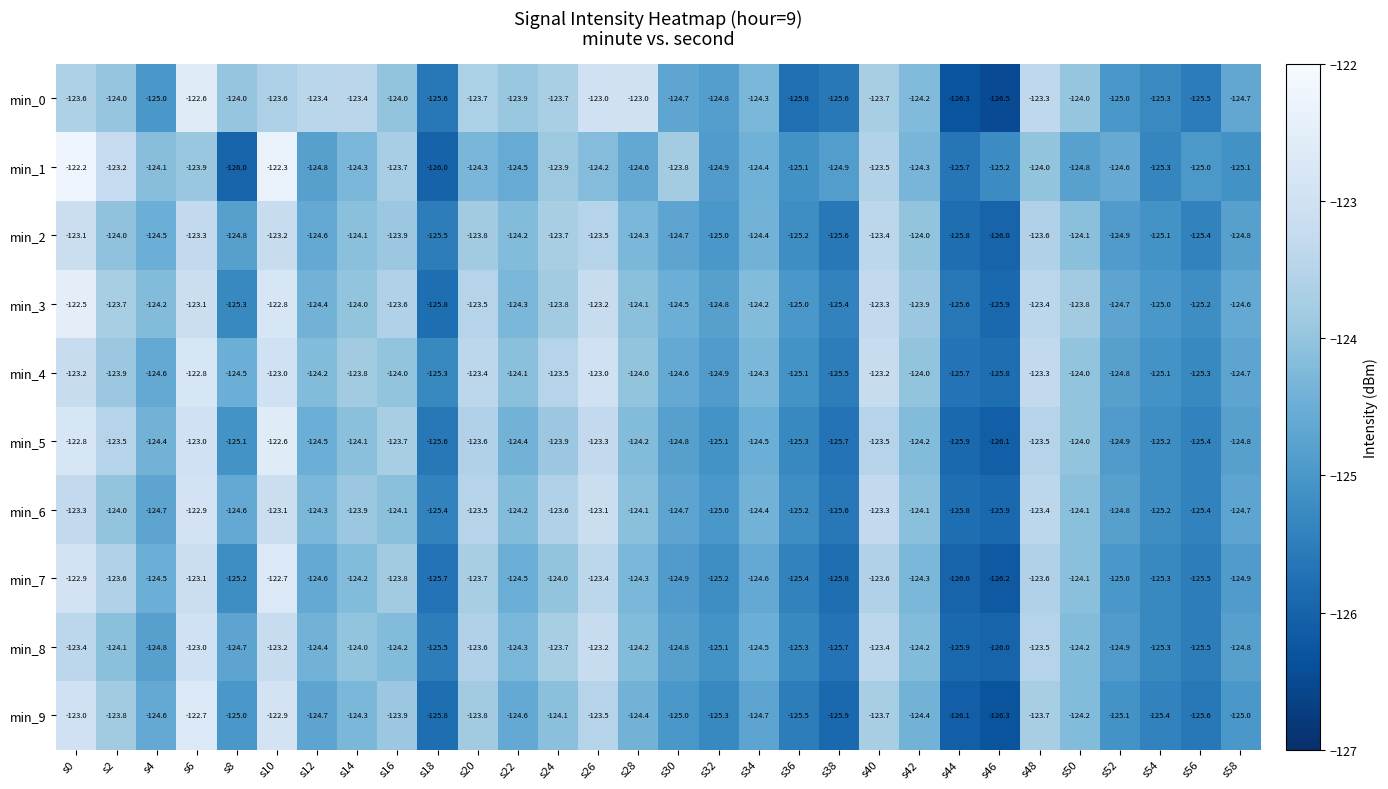

At how many categories does at least one series exceed -126?

30